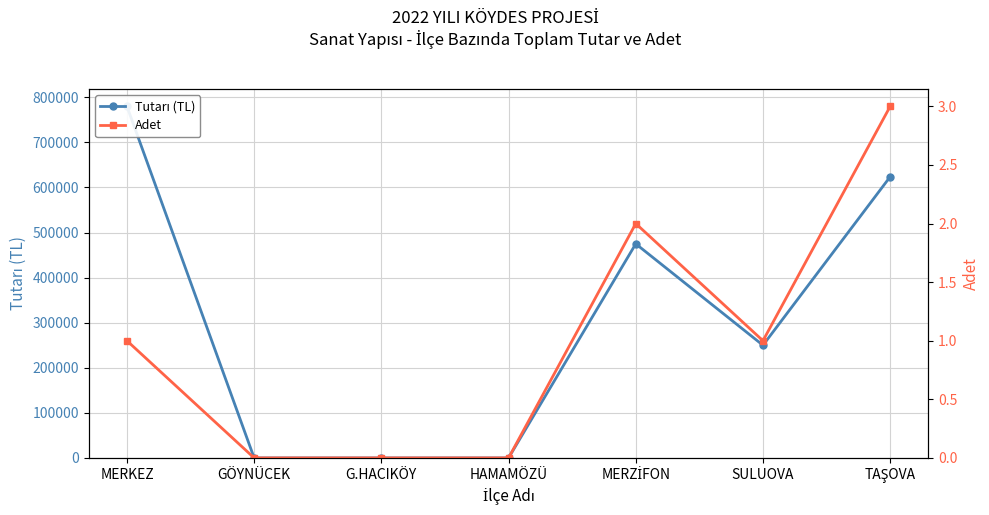

Where does the Tutarı (TL) series first go above 250000?

MERKEZ